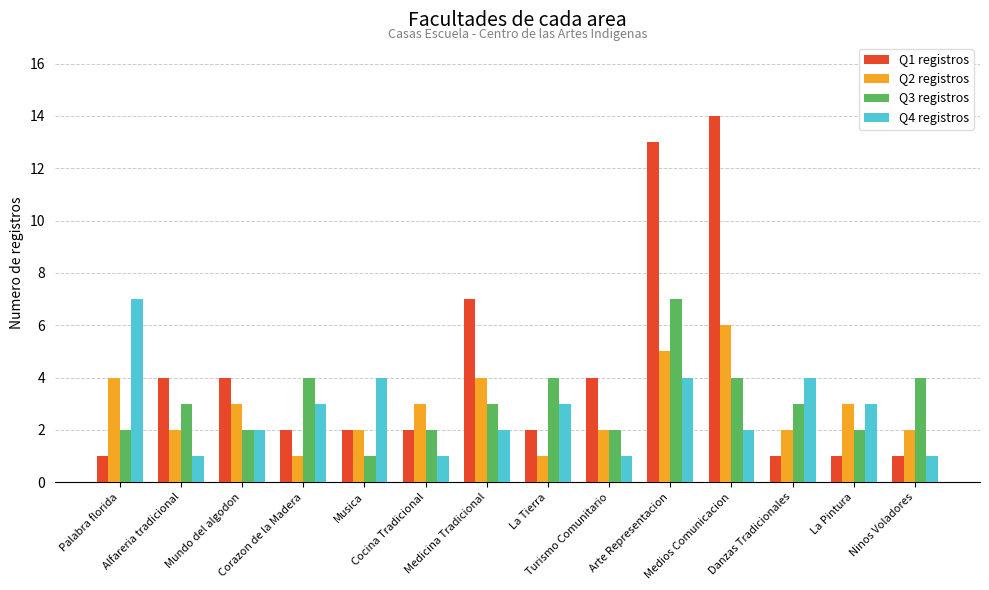

Which series has the widest spread of values?

Q1 registros